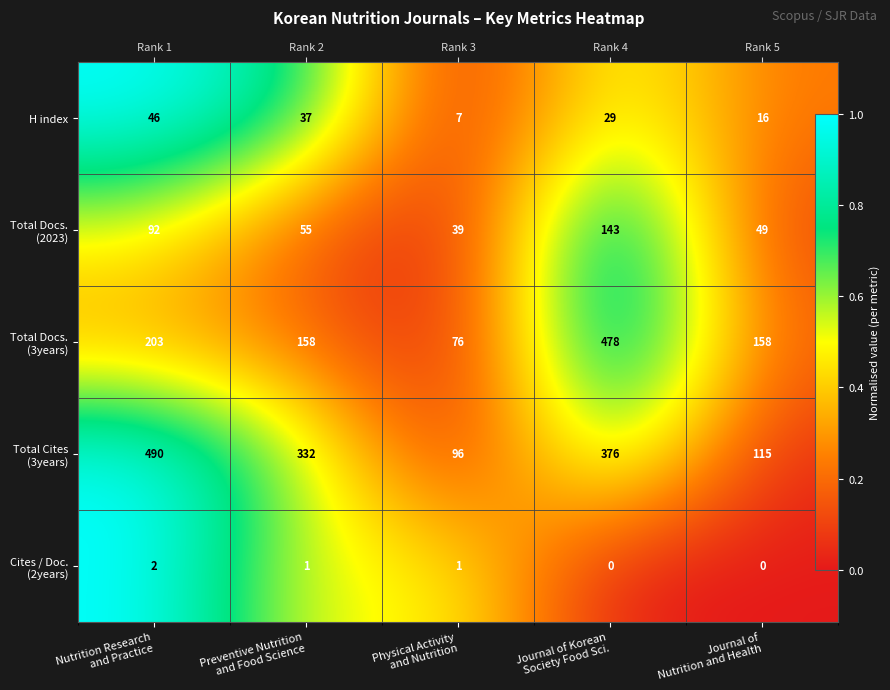

Is it true that Total Cites (3years) equals 0.2 at Journal of Korean Society Food Sci.?

False